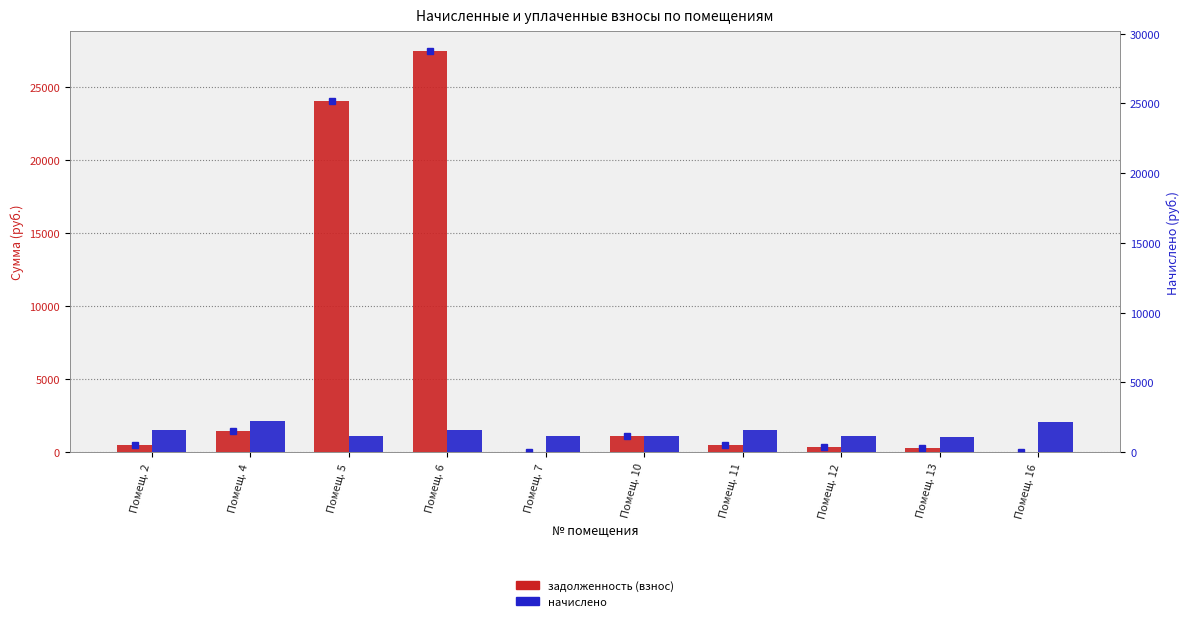

Between Помещ. 5 and Помещ. 13, which is larger?

Помещ. 5